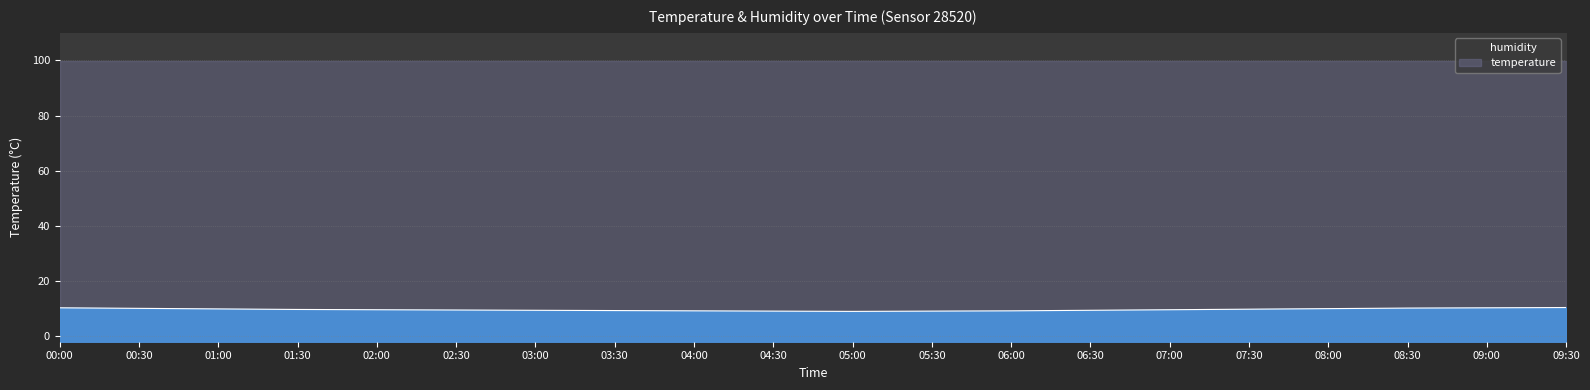

Which label corresponds to the largest value in the chart?

09:30